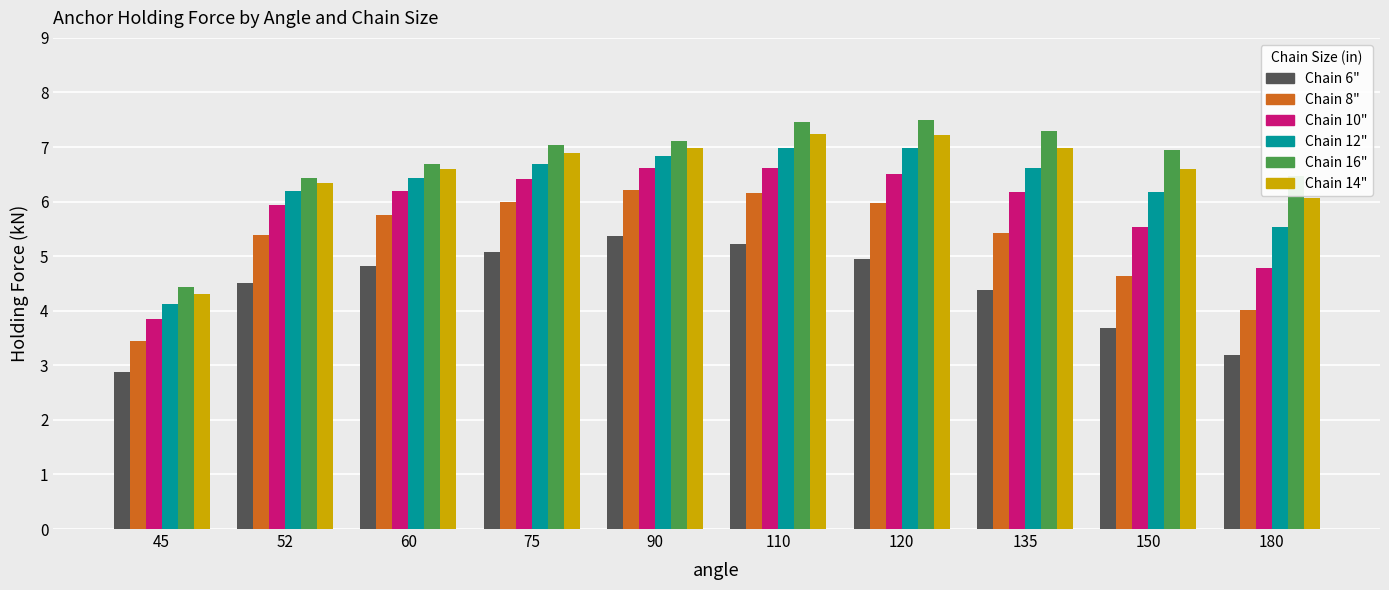

What is the total value across all series at 60?

36.5